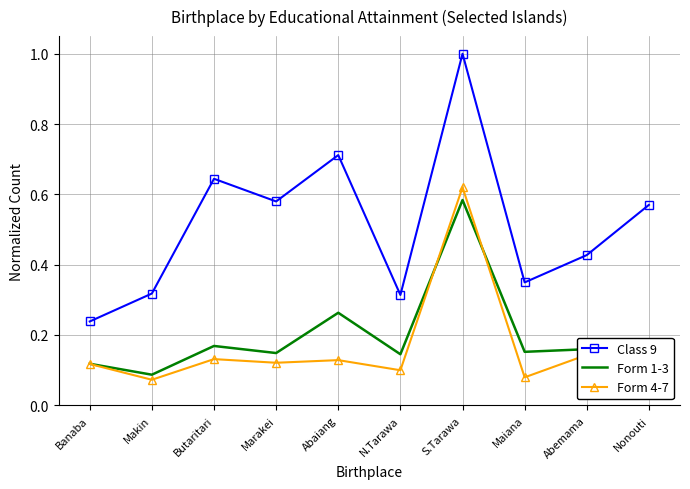

At which label does Class 9 reach its minimum?

Banaba